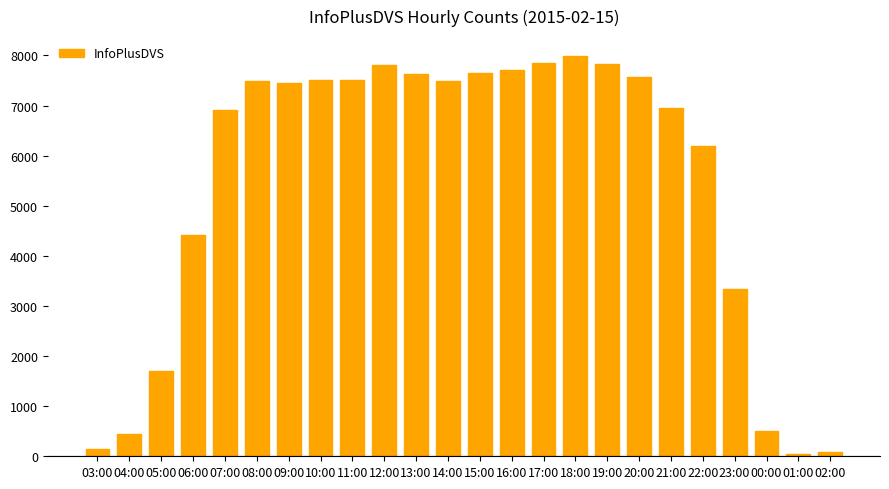

At which label is the value closest to 4014?

06:00